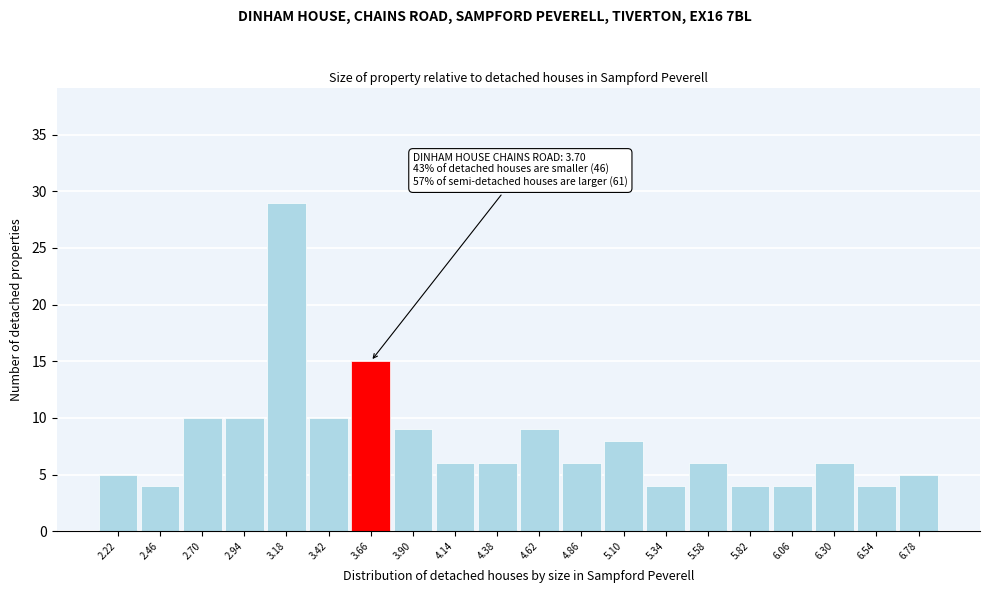

Over which range of the x-axis is the bar tallest?

3.06 to 3.30